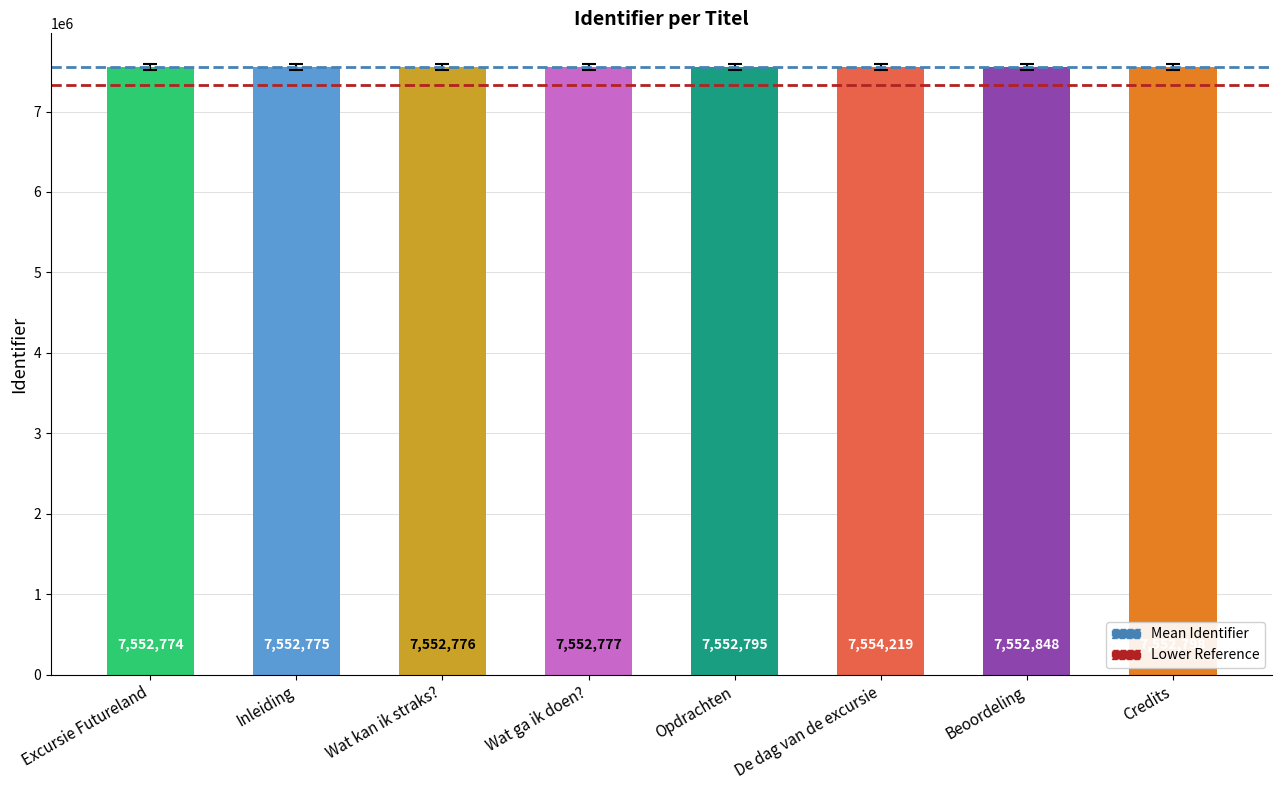

What is the greatest value displayed?

7554219